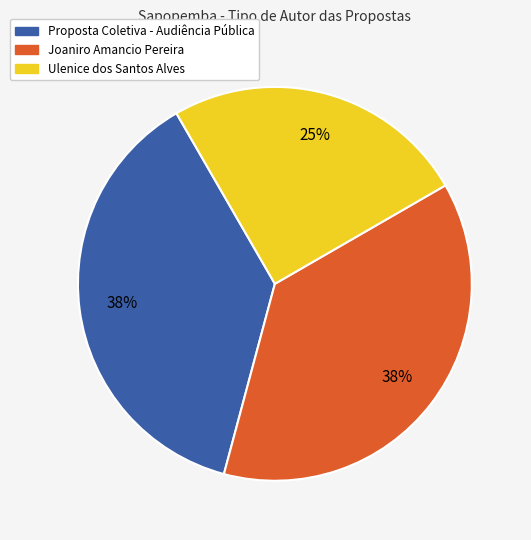

Which slice is the smallest?

Ulenice dos Santos Alves